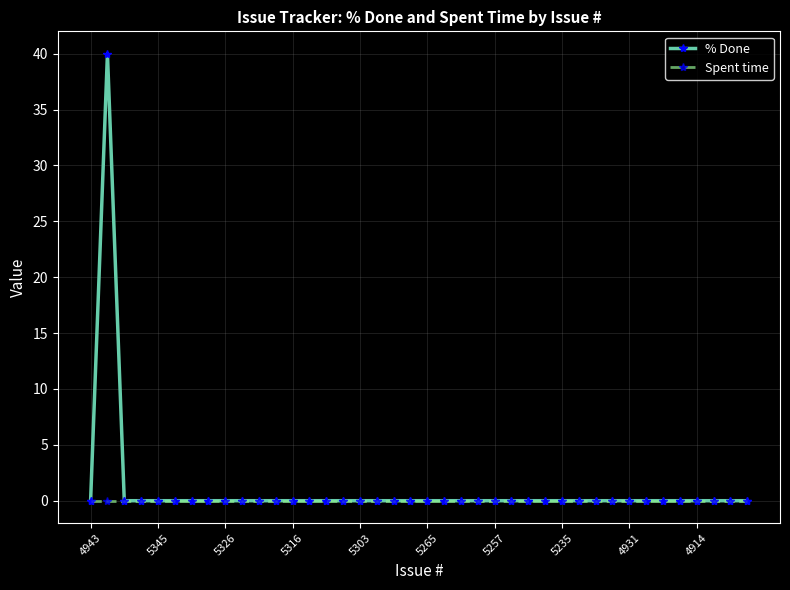

What is the greatest value displayed?

40